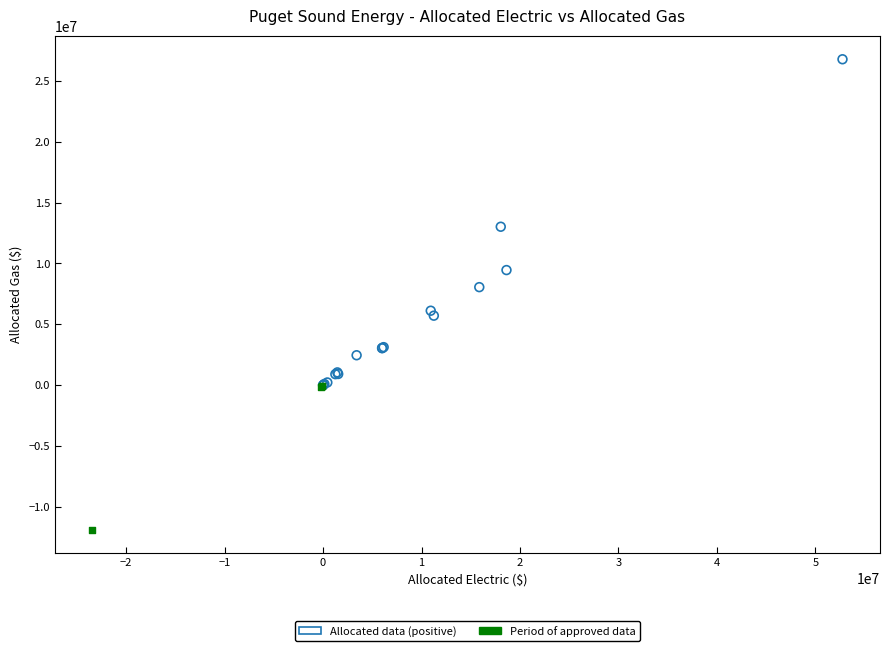

Which series reaches the maximum Y coordinate?

Allocated data (positive)